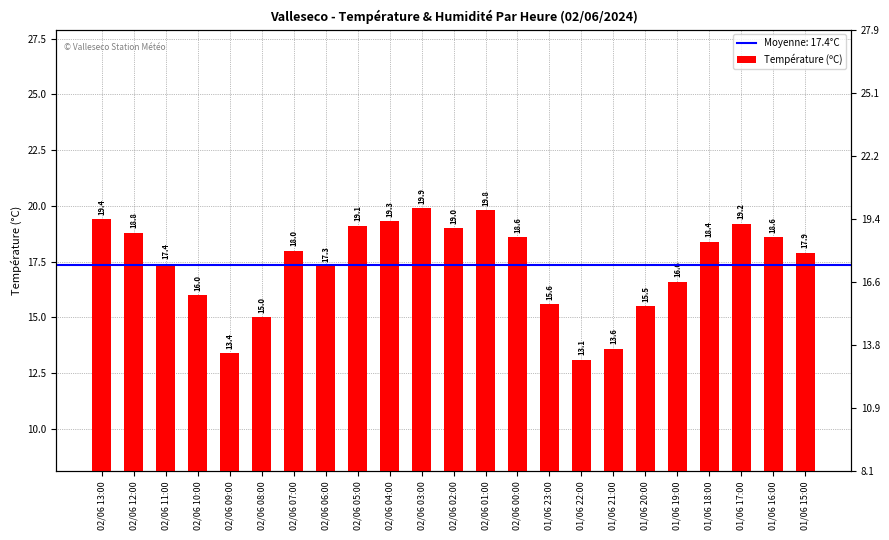

Are the bars grouped side by side (vs. stacked)?

No